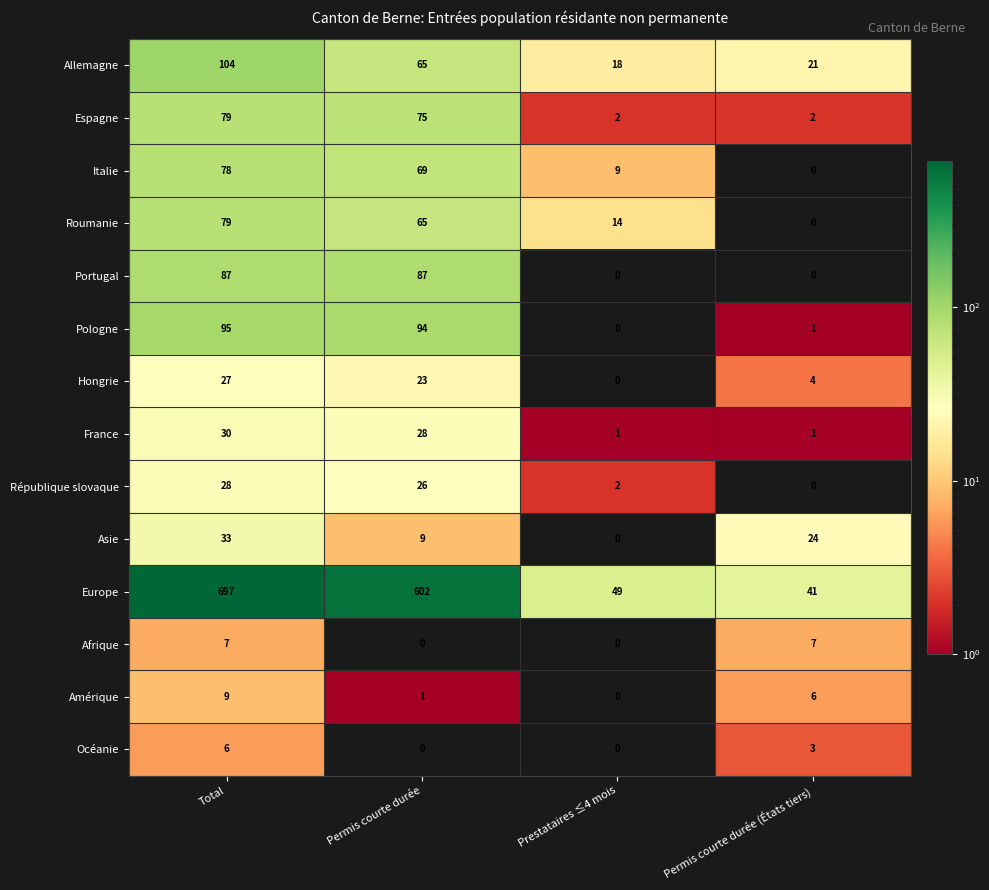

At which label does Hongrie first exceed 23?

Total